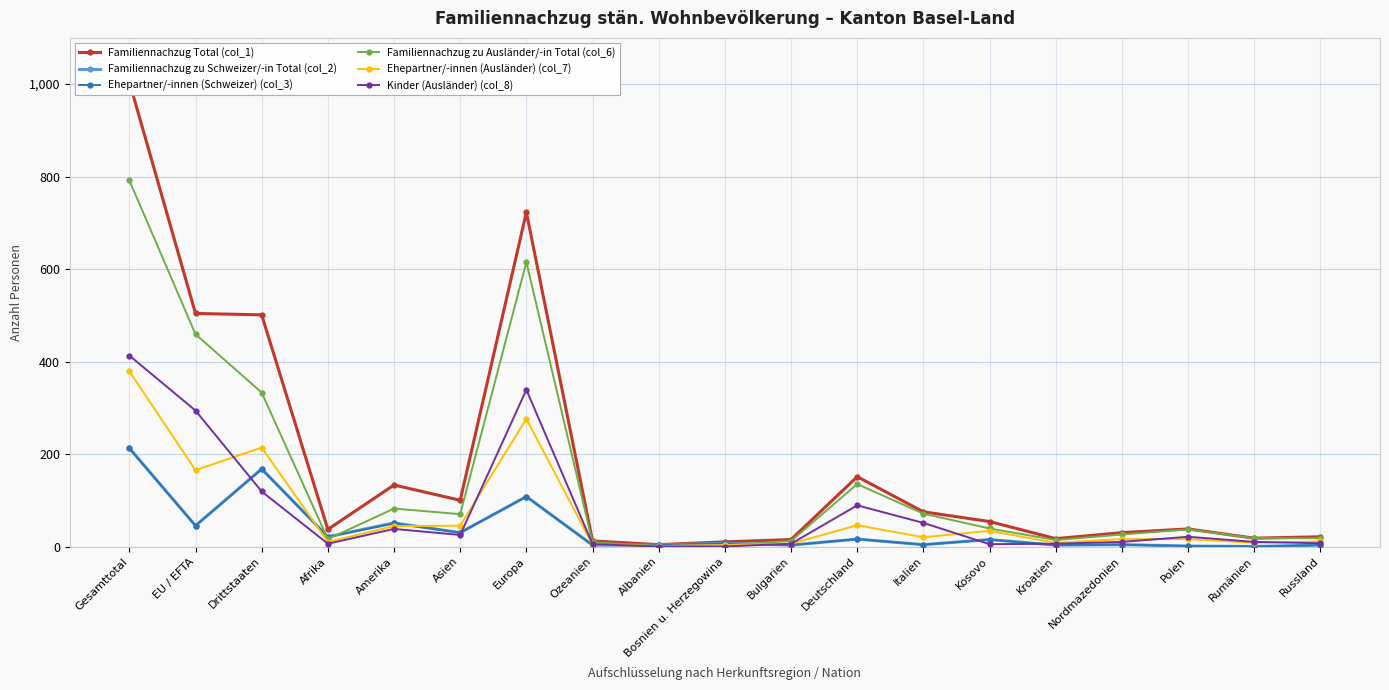

What is the label of the 13th point from the left?

Italien